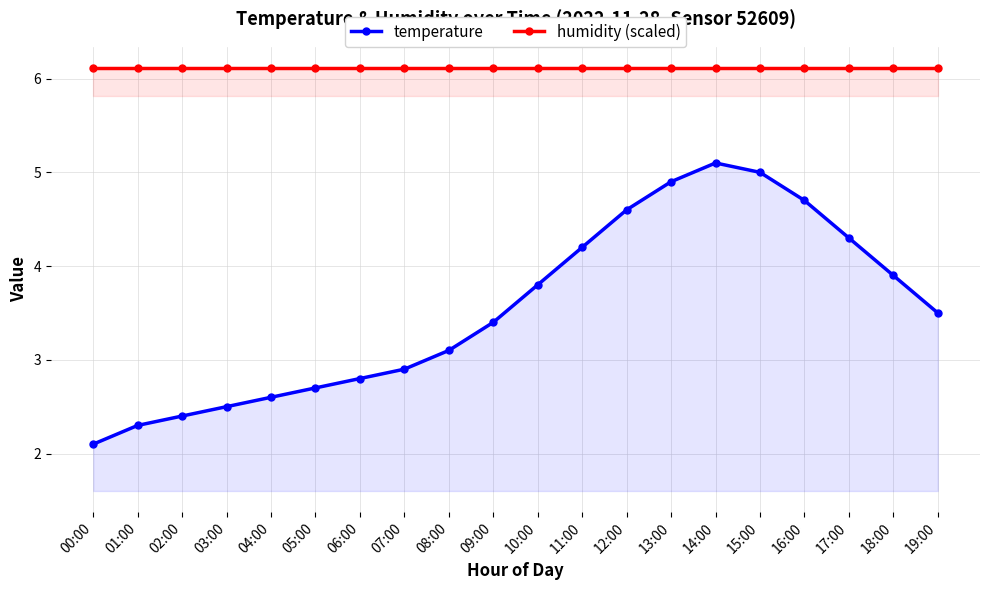

At which category is the sum across all series the highest?

14:00